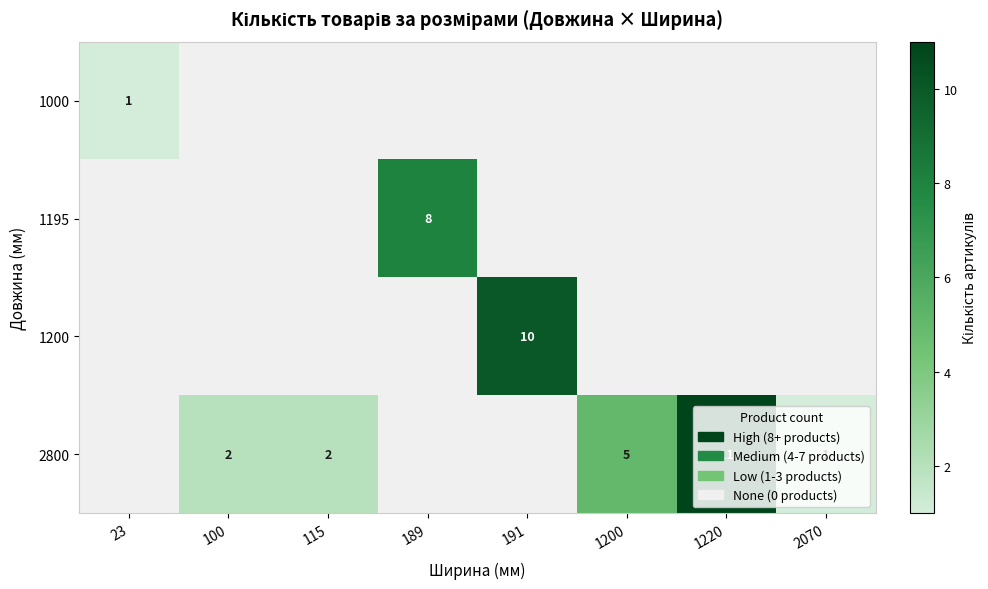

Is it true that 1200 equals 3 at 191?

False